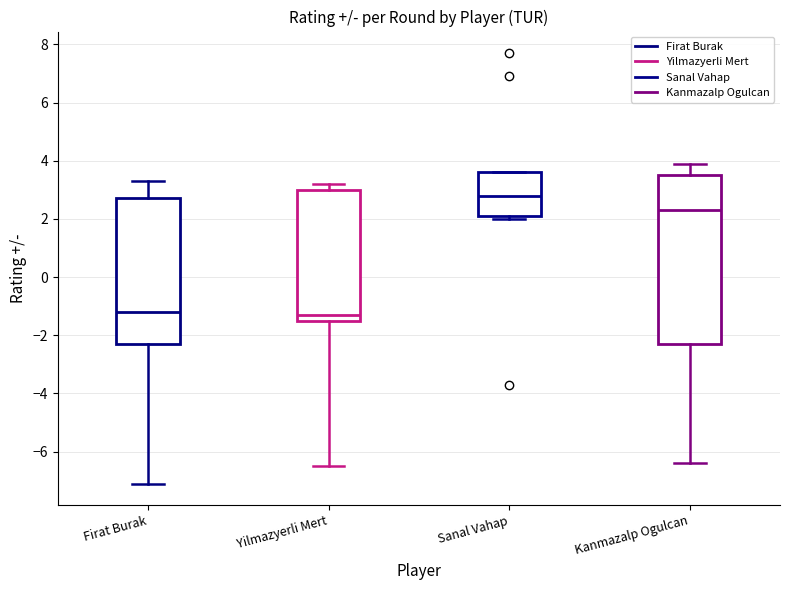

Reading left to right, read every box against the y-axis: the position of its median line, the range the box covers, and the ends of its whiskers. The values are not printed on the chart, so give them approximately, as read against the axis.

Firat Burak: median -1.2, box -2.2 to 2.8, whiskers -7.0 to 3.4
Yilmazyerli Mert: median -1.2, box -1.4 to 3.0, whiskers -6.4 to 3.2
Sanal Vahap: median 2.8, box 2.2 to 3.6, whiskers 2.0 to 3.6
Kanmazalp Ogulcan: median 2.4, box -2.2 to 3.6, whiskers -6.4 to 4.0